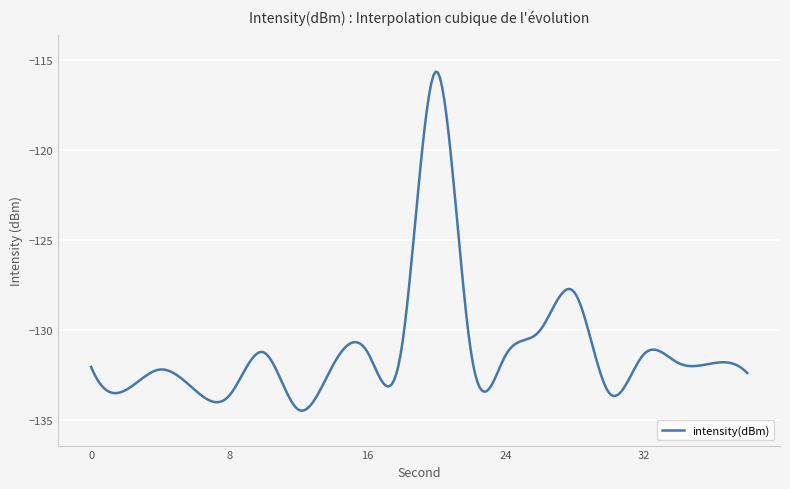

What is the difference between the maximum and minimum values?

18.8